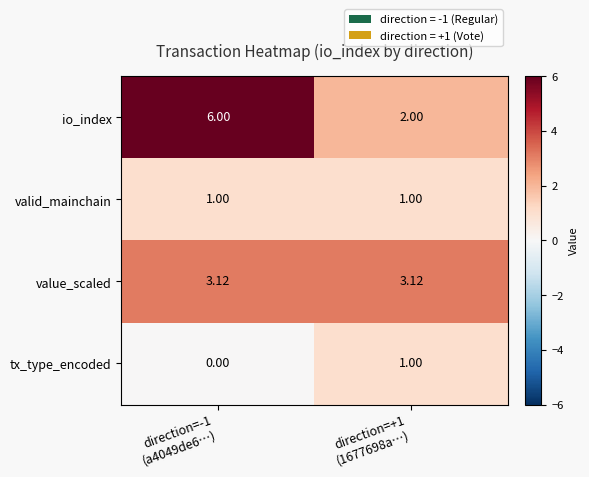

Which series has the largest range (max minus min)?

io_index